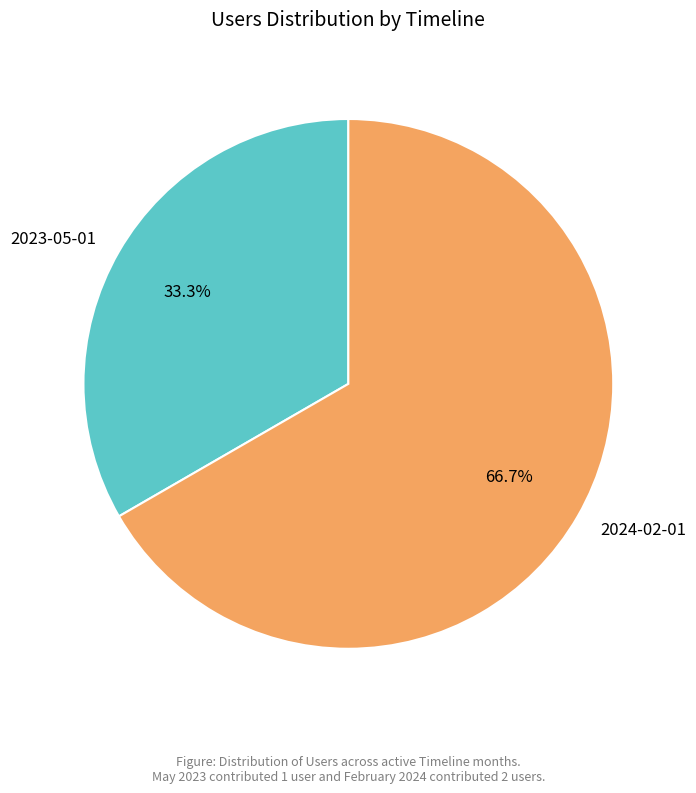

Which slice represents more than half of the pie?

2024-02-01